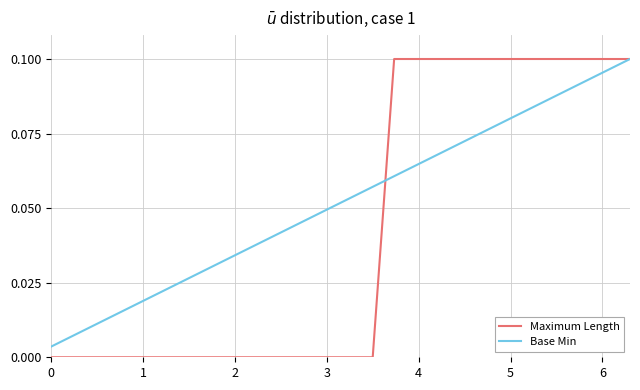

Which series has the largest range (max minus min)?

Maximum Length